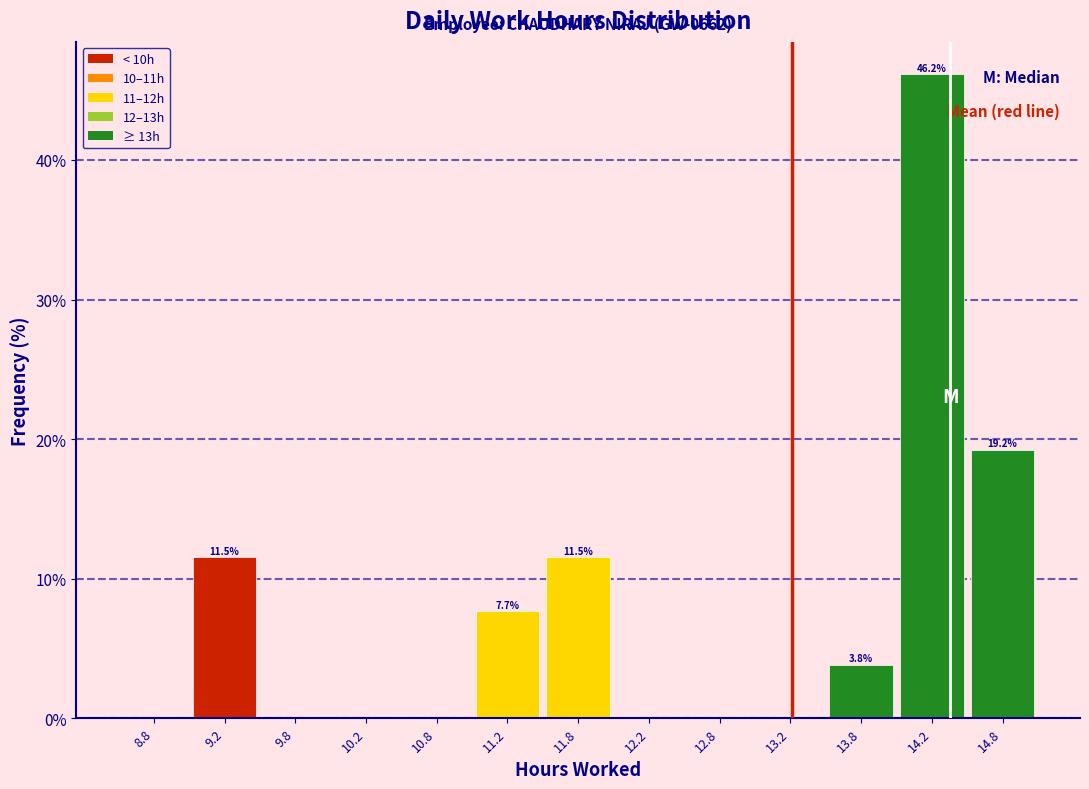

Which range on the x-axis has the tallest bar?

14.0 to 14.5